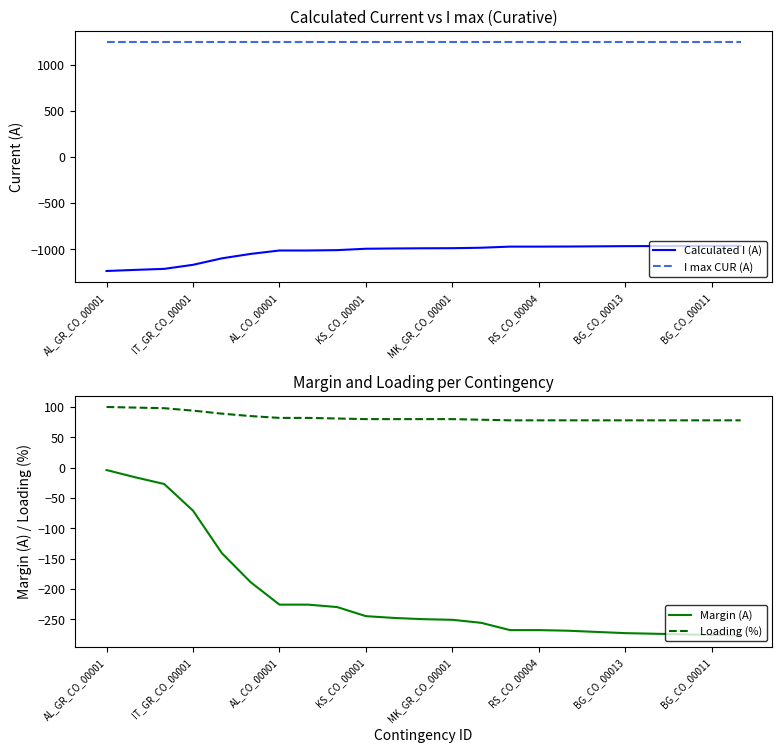

True or false: Calculated I (A) and I max CUR (A) intersect in this chart.

False